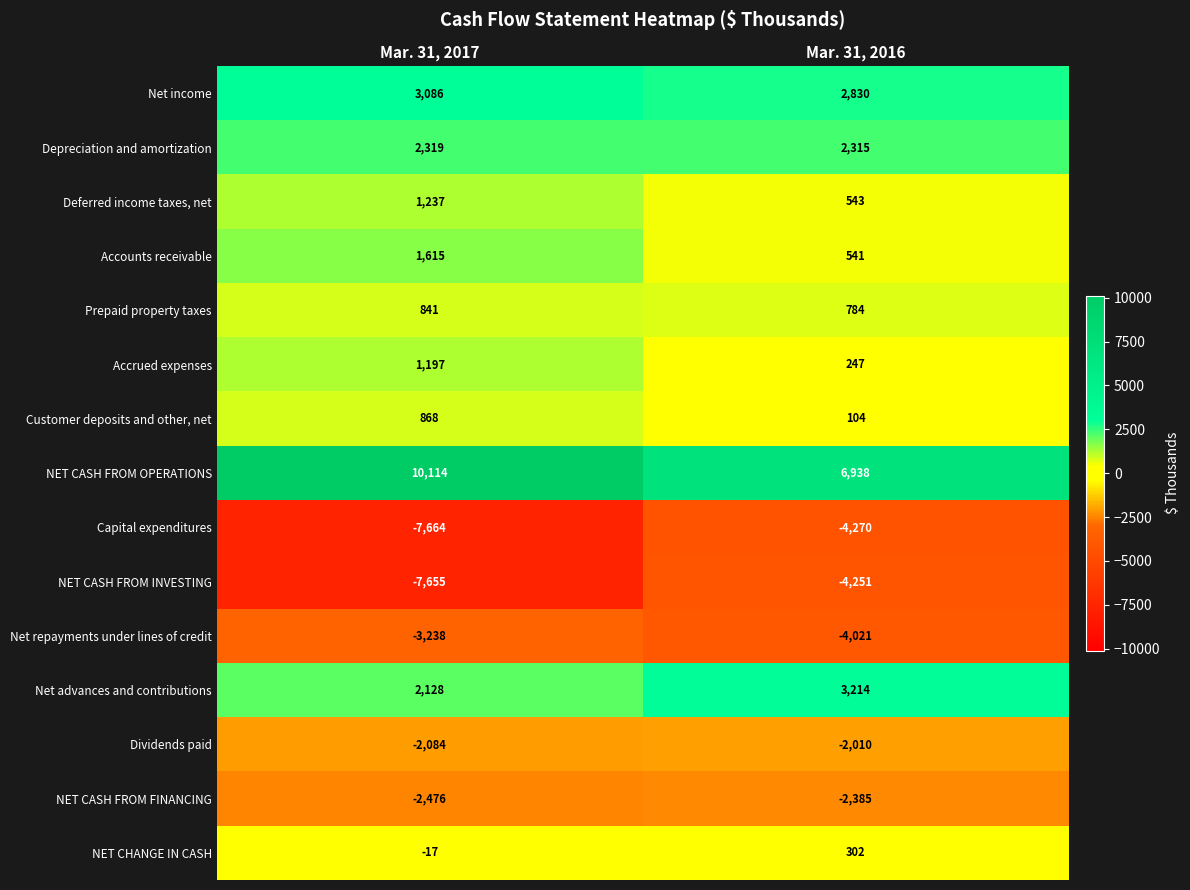

Is it true that Depreciation and amortization equals 478 at Mar. 31, 2016?

False